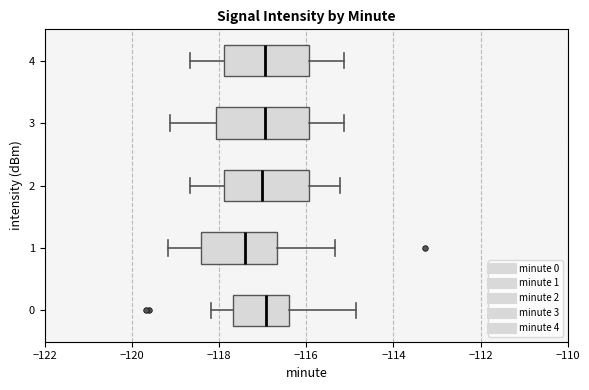

Where is the left edge of the box at y = 2 on the x-axis? The values are not printed on the chart, so give them approximately, as read against the axis.

-117.8